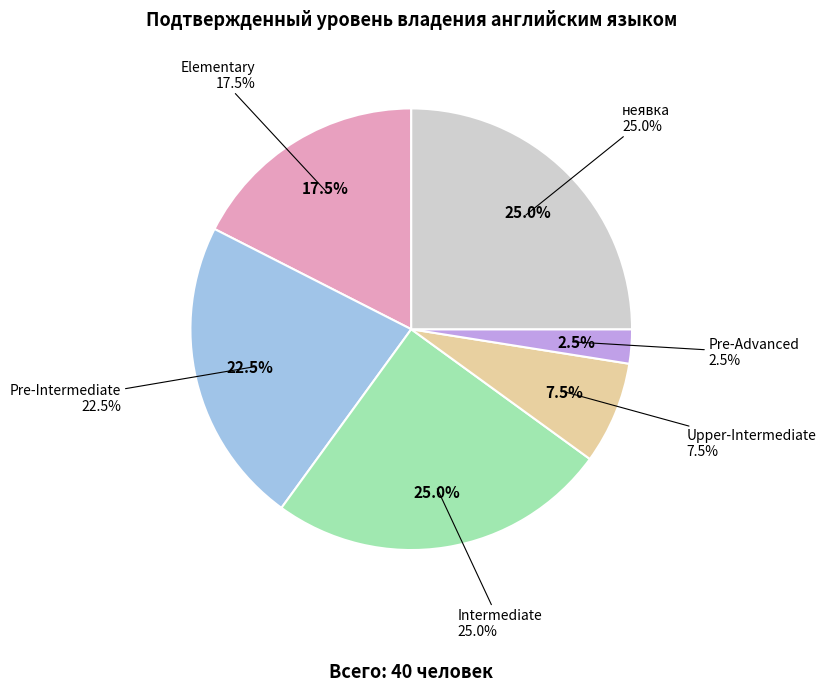

What is the largest slice in the pie chart?

Intermediate